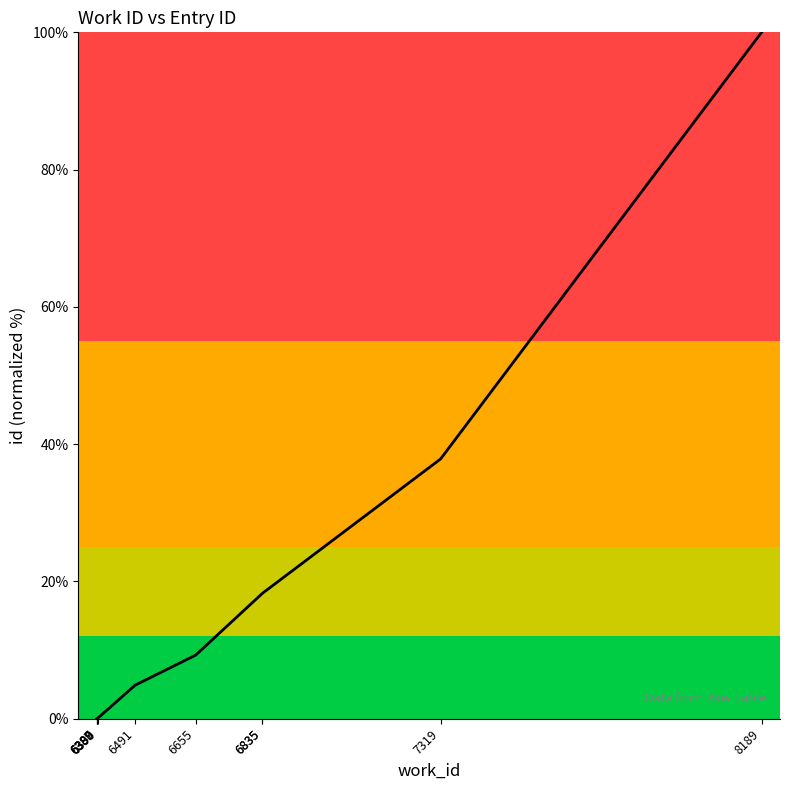

Rank the categories by value from highest to lowest.

8189, 7319, 6835, 6835, 6655, 6491, 6390, 6389, 6388, 6387